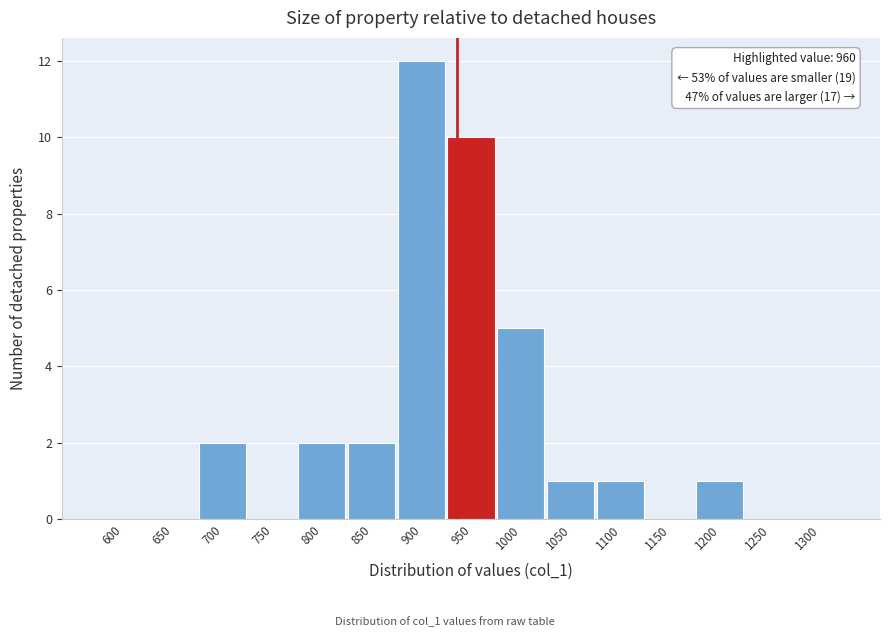

Reading left to right, transcribe all the data shown in this chart.

600=0	650=0	700=2	750=0	800=2	850=2	900=12	950=10	1000=5	1050=1	1100=1	1150=0	1200=1	1250=0	1300=0